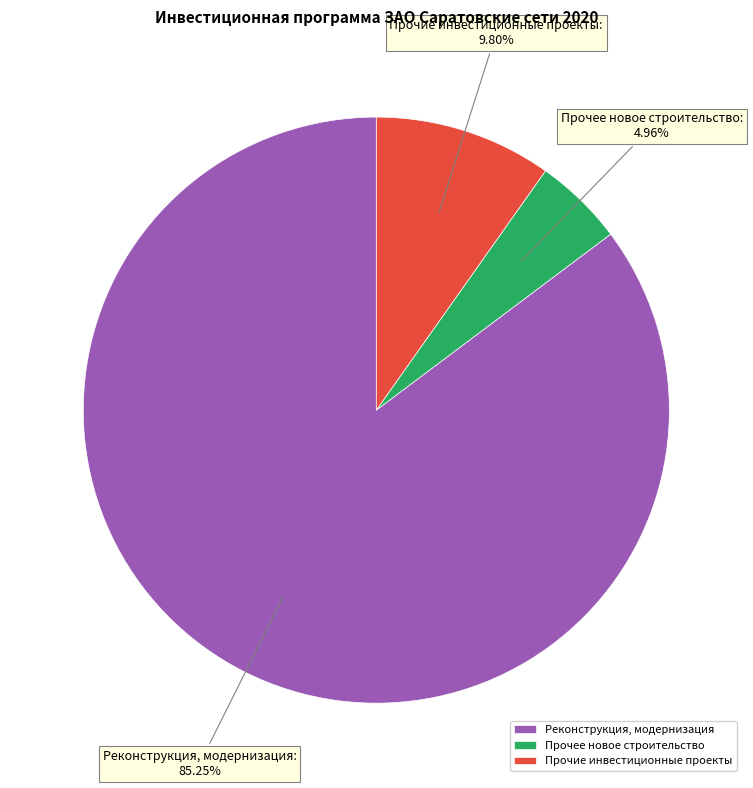

Do Реконструкция, модернизация and Прочее новое строительство together represent more than half of the pie?

Yes